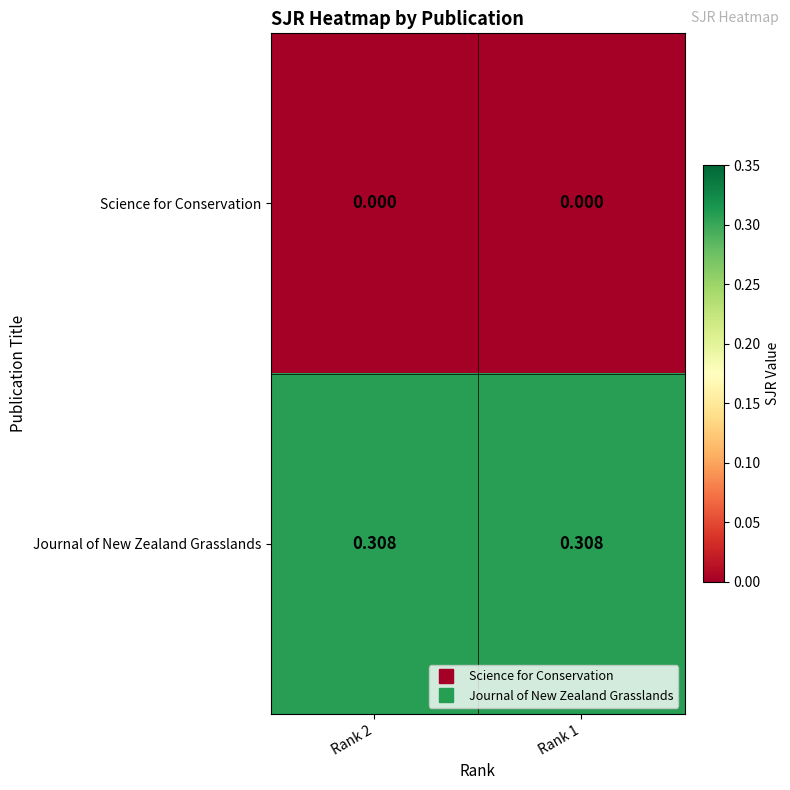

Rank the series at Rank 1 from highest to lowest value.

Journal of New Zealand Grasslands, Science for Conservation